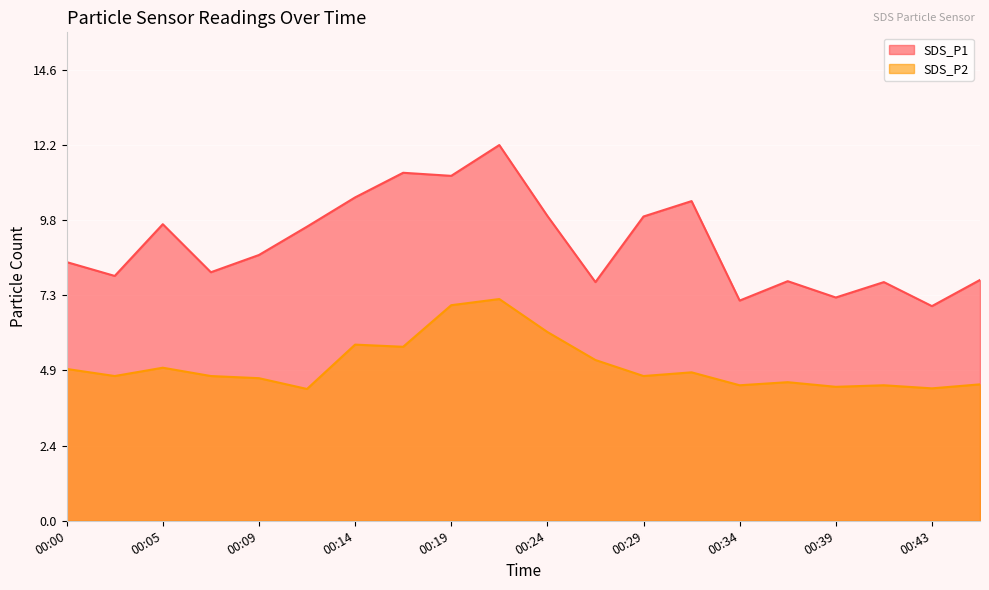

What is the average value of the SDS_P2 series?

5.1